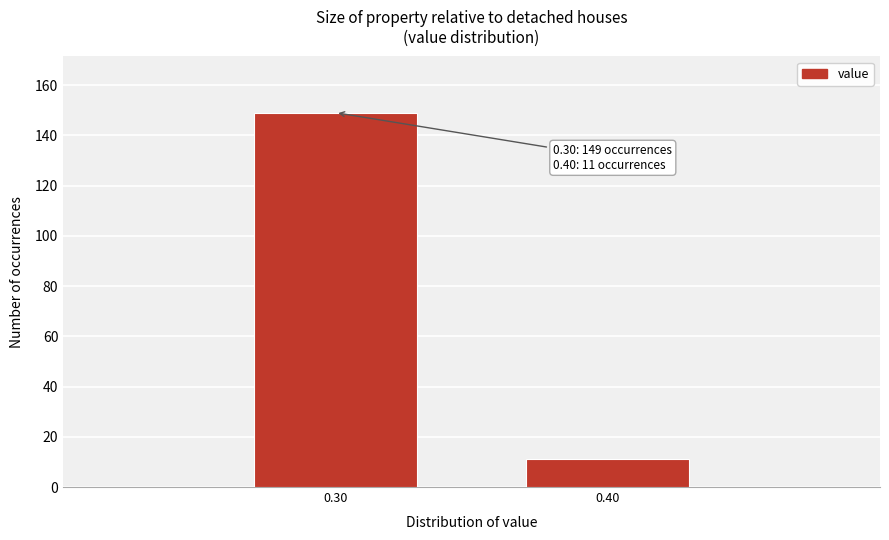

Reading left to right, what are all the values shown in this chart?

0.30=149	0.40=11